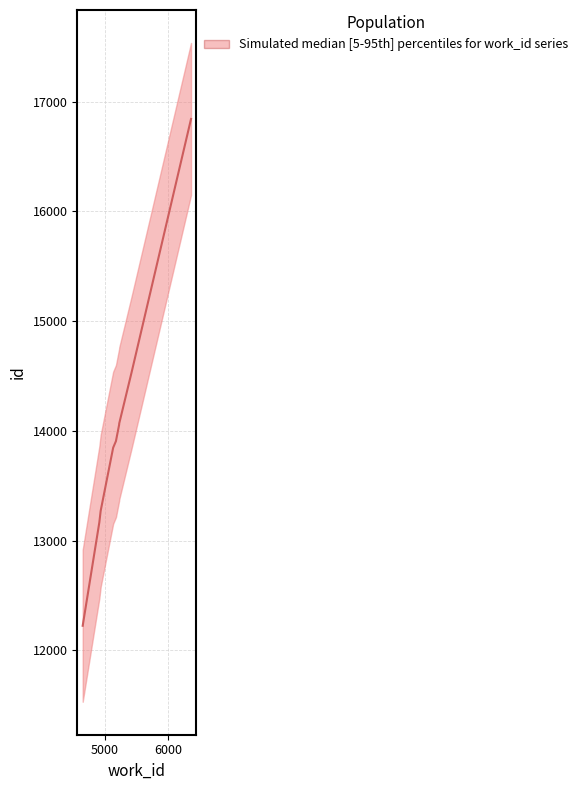

List the labels in order of value, smallest first.

4645, 4910, 4931, 5130, 5175, 5175, 5225, 5227, 5422, 6370